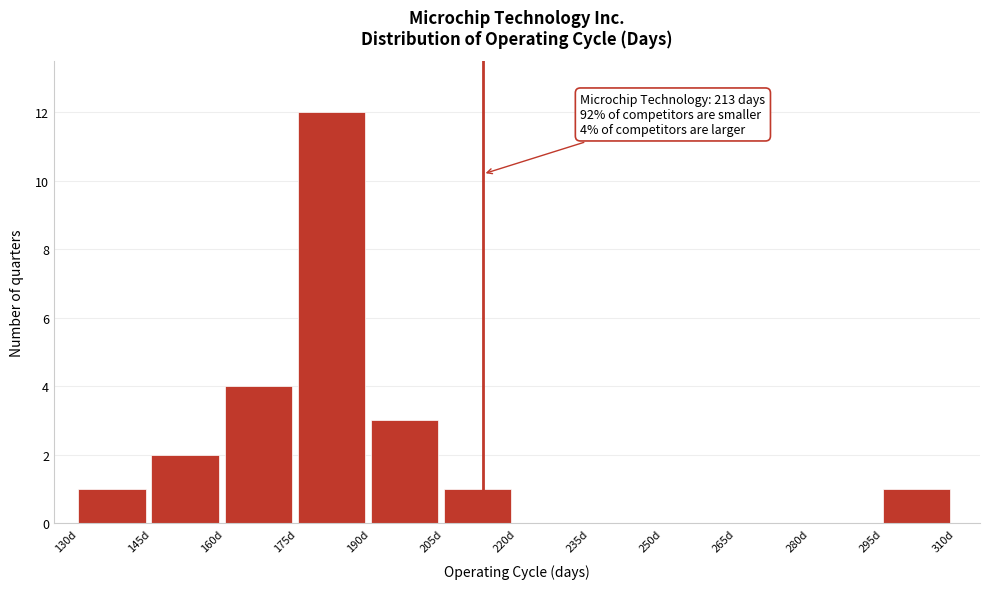

Over which range of the x-axis is the bar tallest?

175 to 190